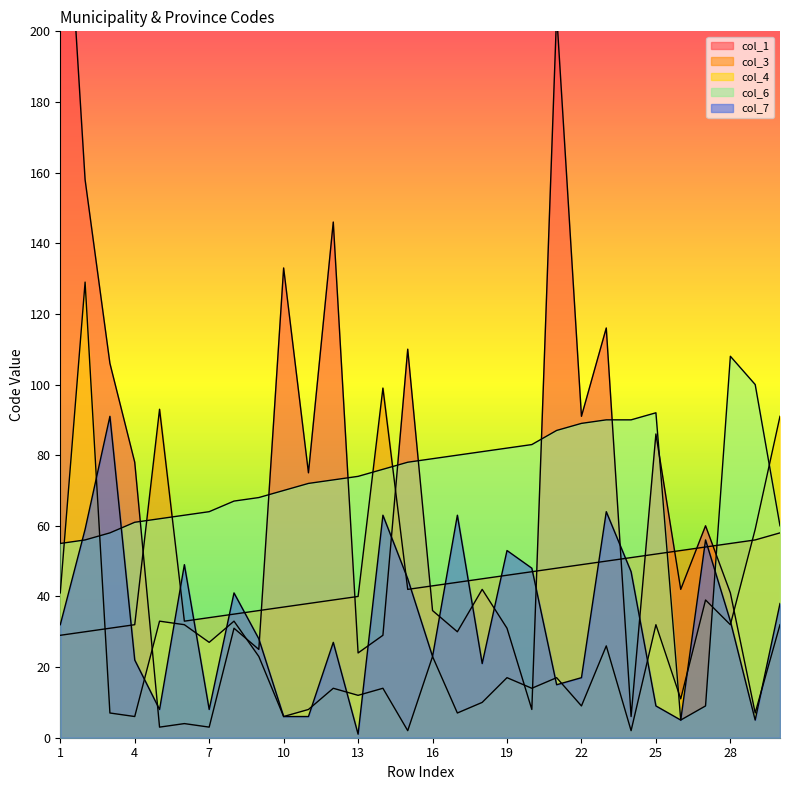

At which label does col_1 first exceed 42?

1